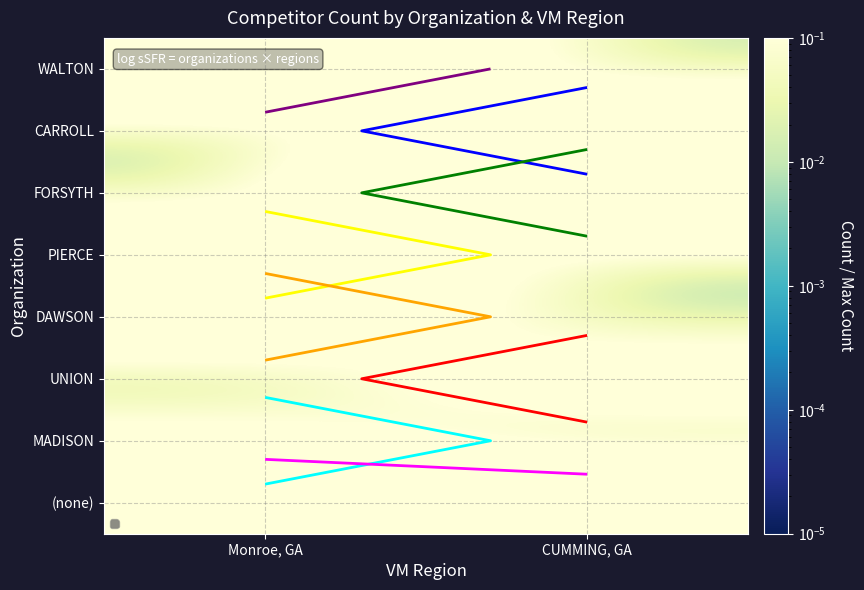

How many series are shown in this chart?

8